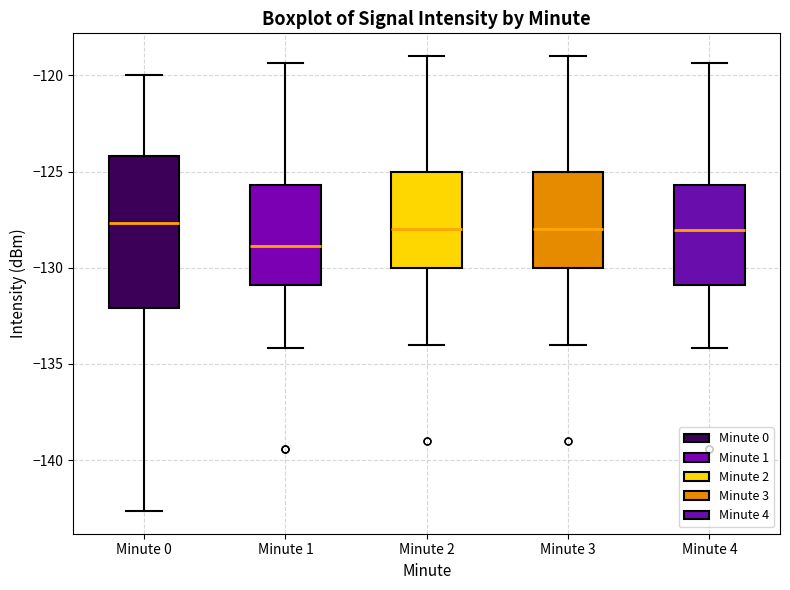

Reading left to right, read every box against the y-axis: the position of its median line, the range the box covers, and the ends of its whiskers. The values are not printed on the chart, so give them approximately, as read against the axis.

Minute 0: median -127.5, box -132.0 to -124.0, whiskers -142.5 to -120.0
Minute 1: median -129.0, box -131.0 to -125.5, whiskers -134.0 to -119.5
Minute 2: median -128.0, box -130.0 to -125.0, whiskers -134.0 to -119.0
Minute 3: median -128.0, box -130.0 to -125.0, whiskers -134.0 to -119.0
Minute 4: median -128.0, box -131.0 to -125.5, whiskers -134.0 to -119.5